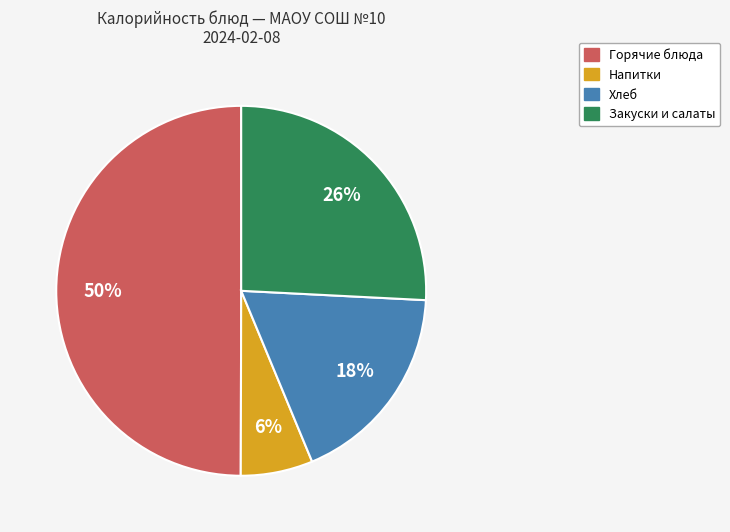

To the nearest percent, what is the average slice percentage?

25%